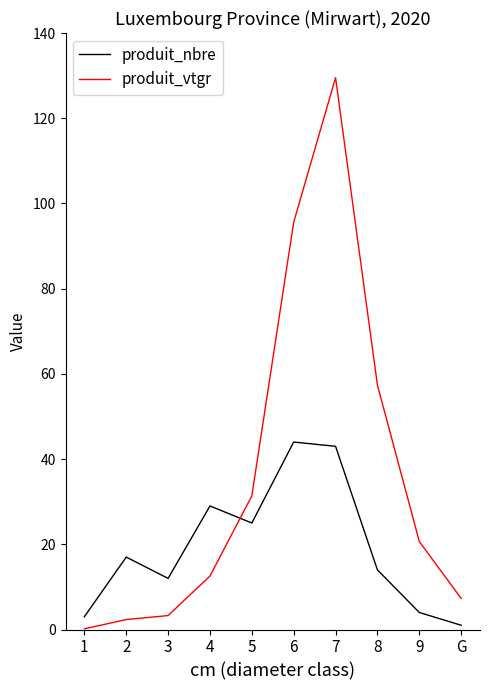

What is the maximum value shown in the chart?

129.5